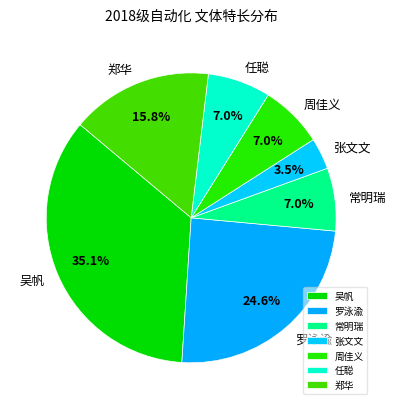

To the nearest percent, what is the combined percentage of 郑华 and 任聪?

23%